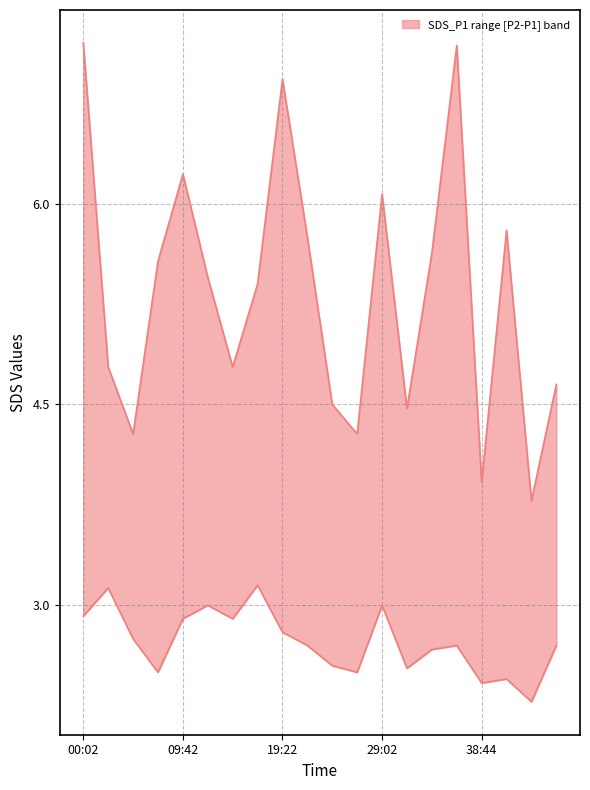

Where is the first local minimum for SDS_P1_lower?

07:17